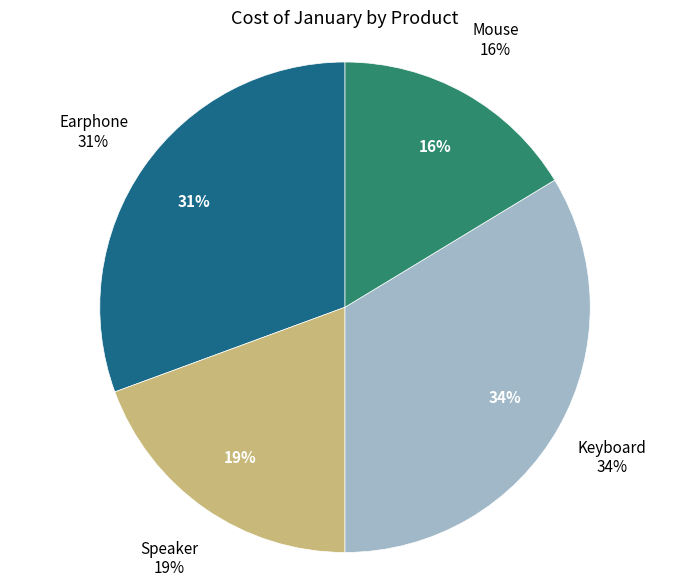

To the nearest percent, what percentage of the pie is Mouse?

16%